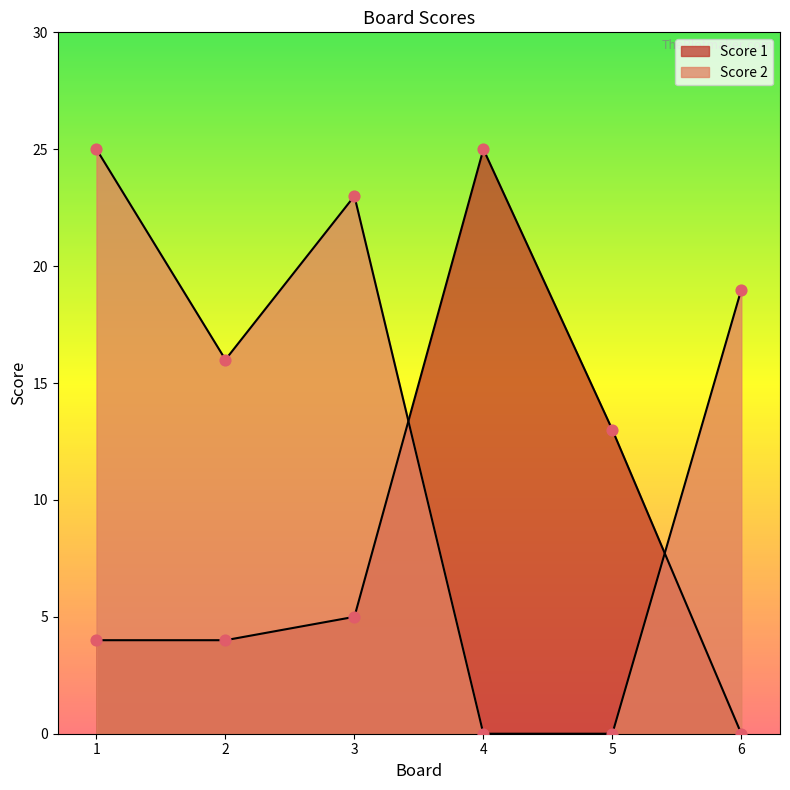

At how many categories does at least one series exceed 18?

4